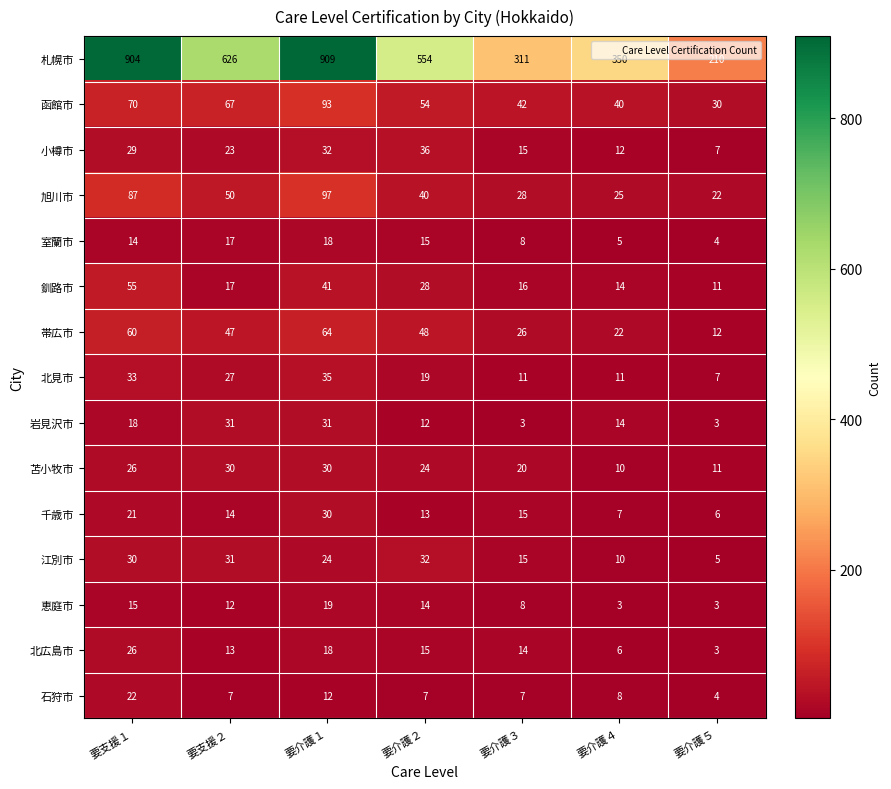

List the labels in order of 小樽市 value, smallest first.

要介護５, 要介護４, 要介護３, 要支援２, 要支援１, 要介護１, 要介護２